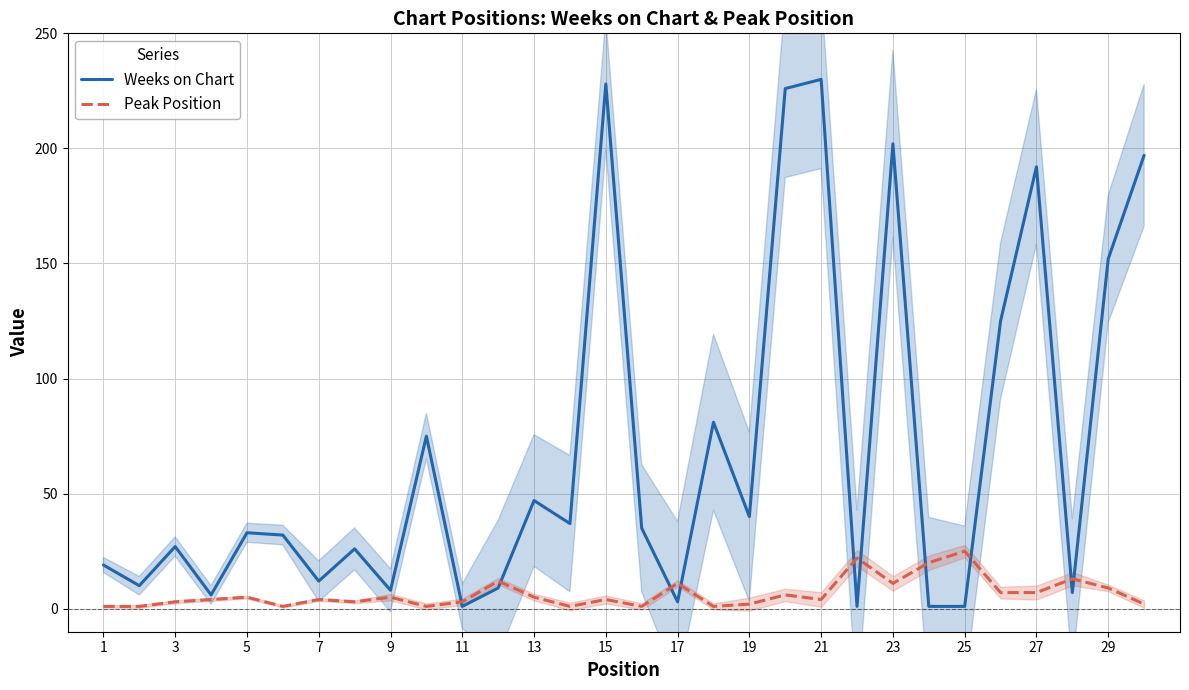

Is this an area chart (filled region under the line)?

No